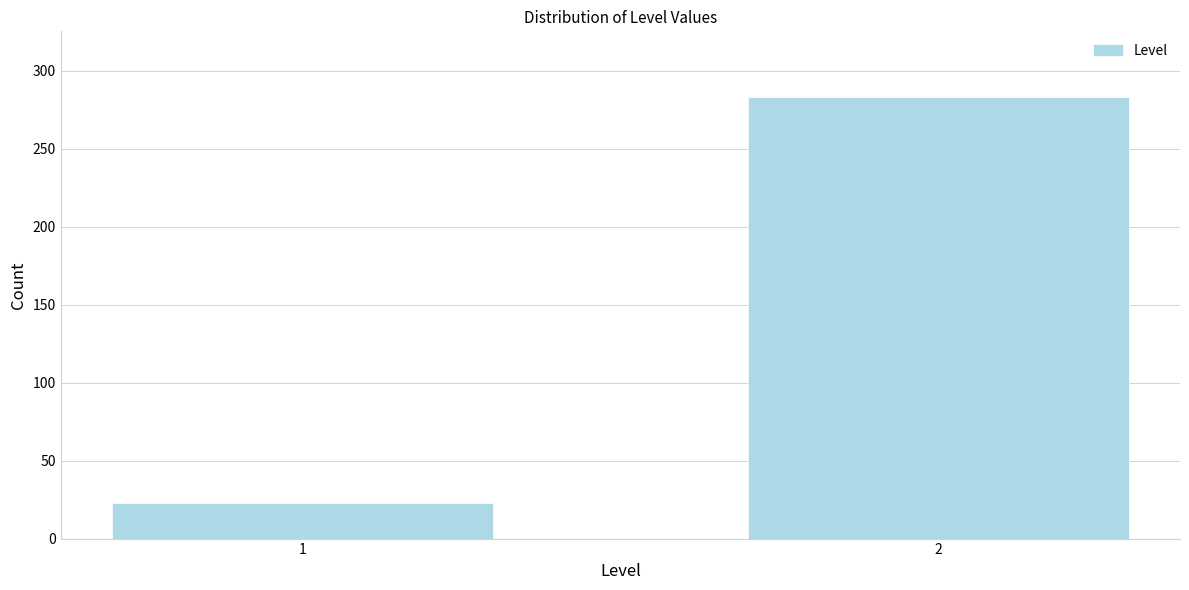

Reading left to right, extract all data points from this chart.

23	283